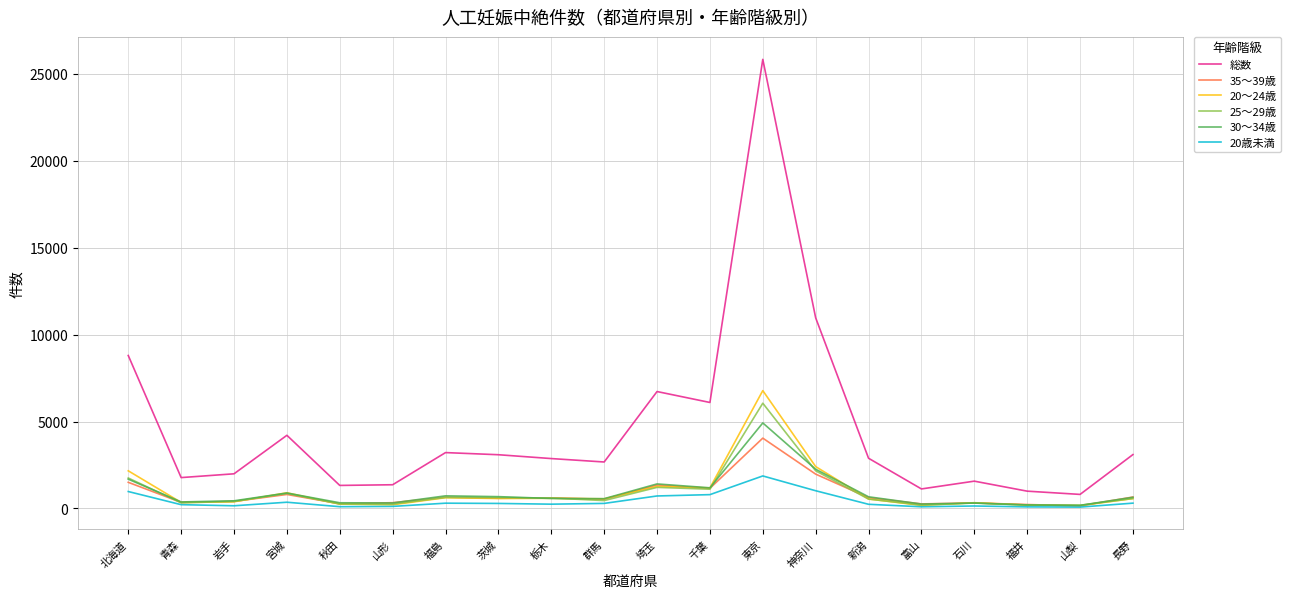

Is this an area chart (filled region under the line)?

No